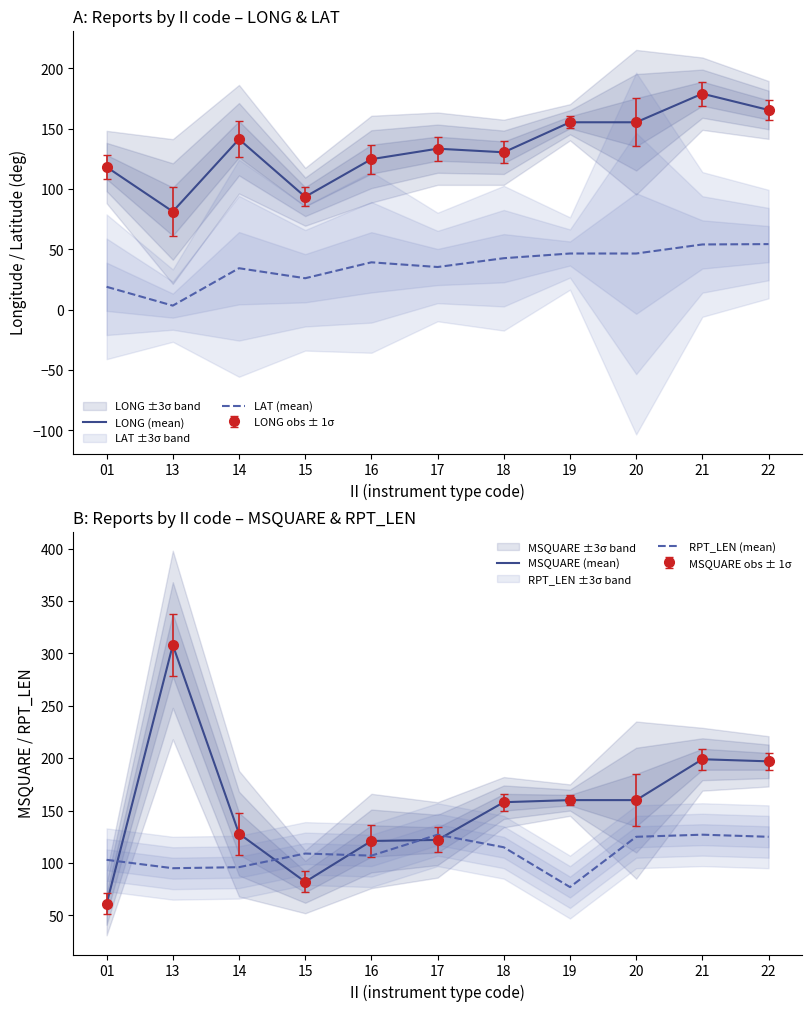

Reading right to left, list all the values displayed in this chart.

LONG (mean): 165.6	179.1	155.4	155.4	130.5	133.5	124.8	93.6	141.3	81.4	118.3
LAT (mean): 54.4	54.1	46.6	46.6	42.7	35.4	39.3	26.1	34.4	3.4	19.0
MSQUARE (mean): 197.0	199.0	160.0	160.0	158.0	122.0	121.0	82.0	128.0	308.0	61.0
RPT_LEN (mean): 125.0	127.0	125.0	77.0	115.0	127.0	107.0	109.0	96.0	95.0	103.0